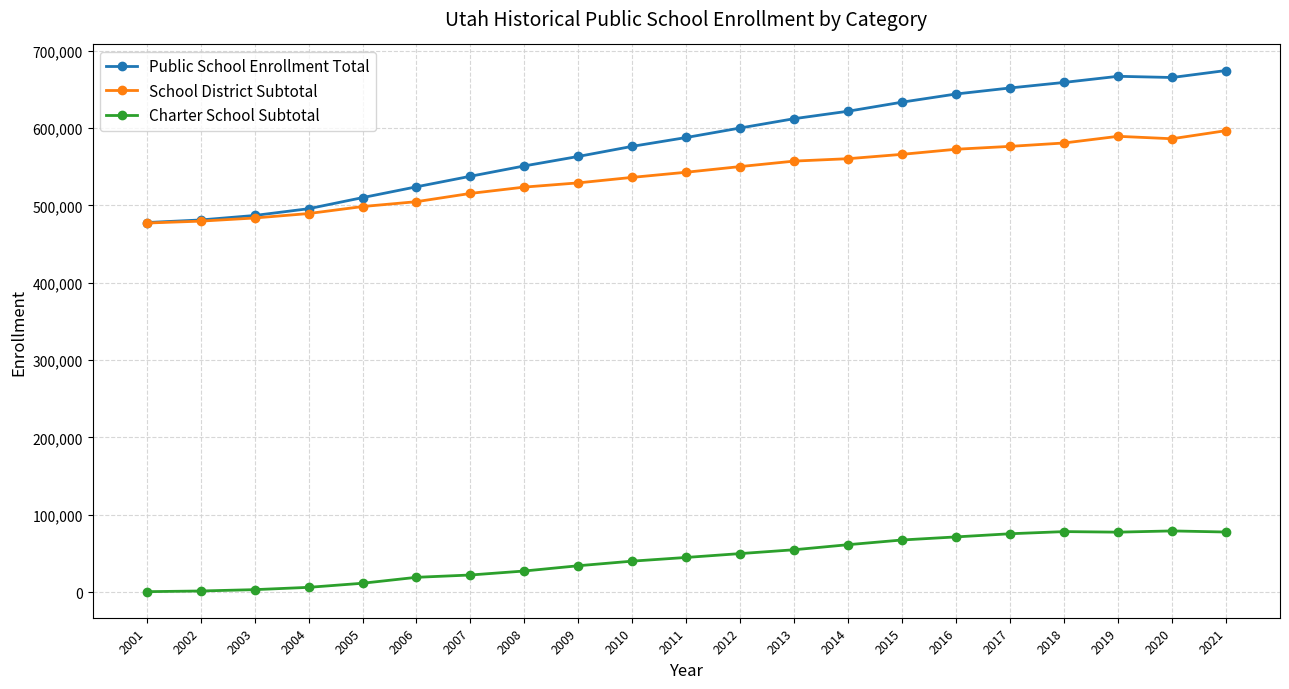

How many series are shown in this chart?

3